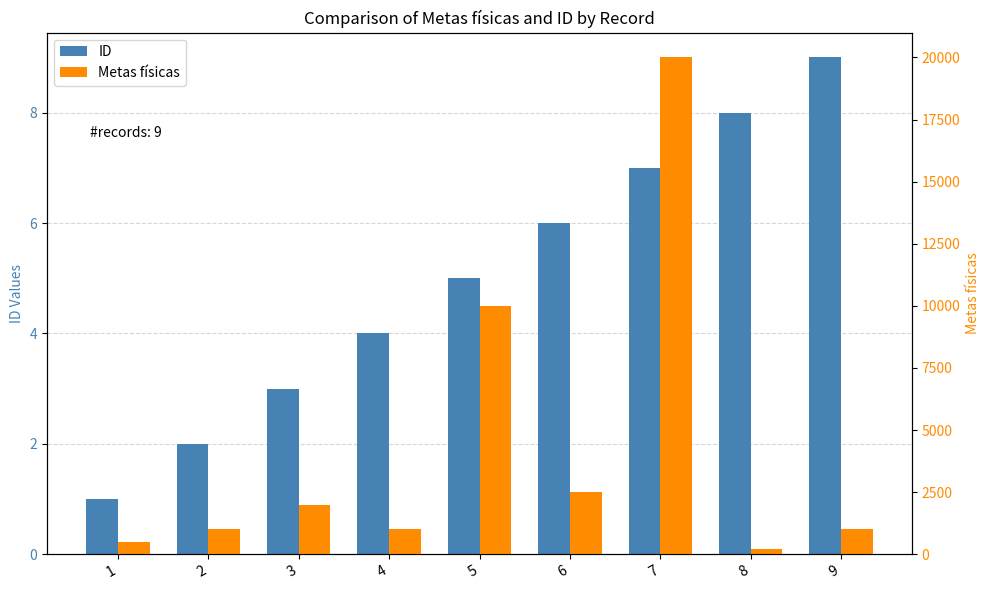

What is the total value across all series at 5?

10005